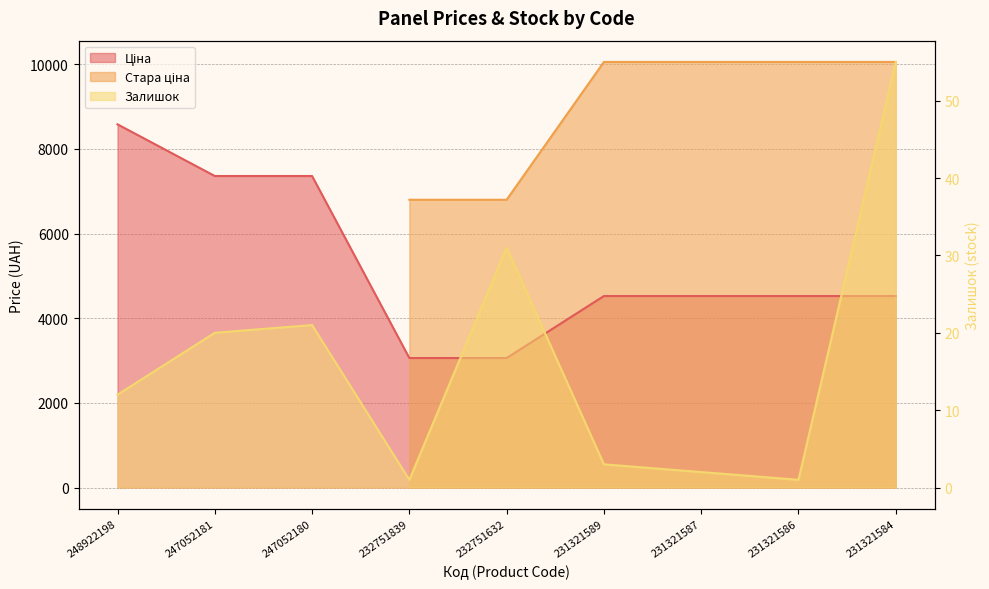

Rank the series at 231321586 from highest to lowest value.

Ціна, Залишок